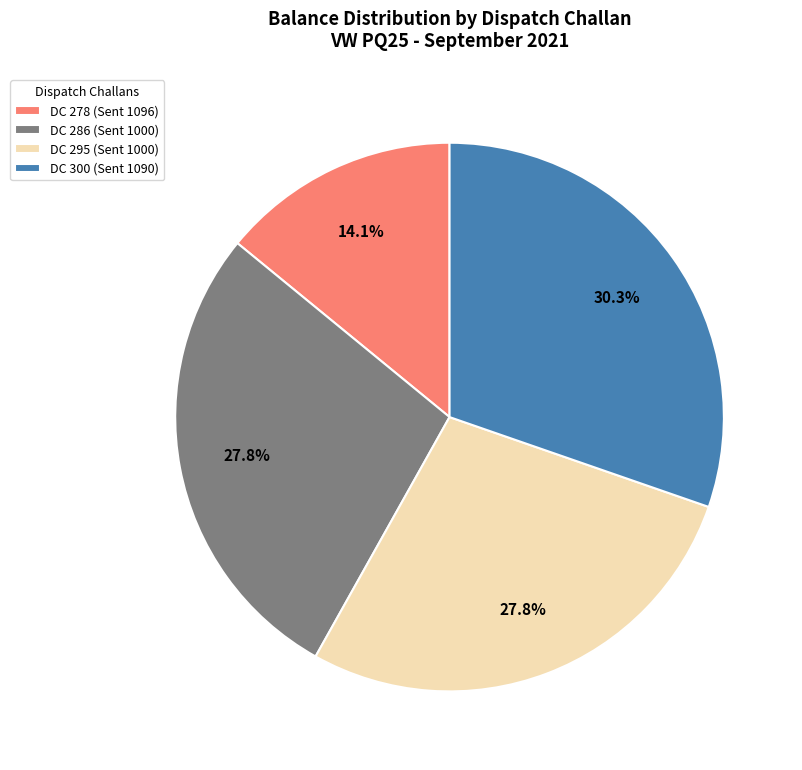

To the nearest percent, what is the average slice percentage?

25%